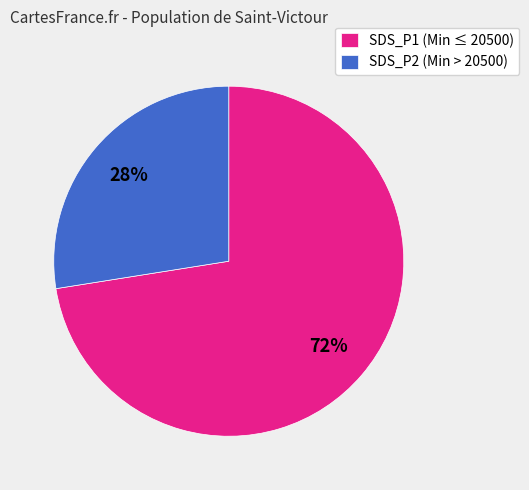

To the nearest percent, what is the average slice percentage?

50%